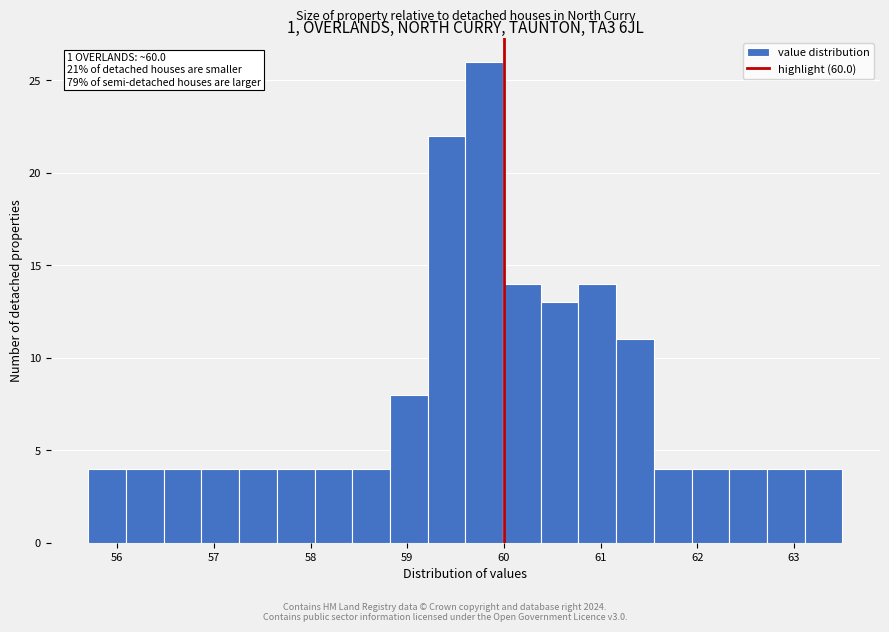

Read against the x-axis, roughly where is the centre of the tallest bar?

59.8